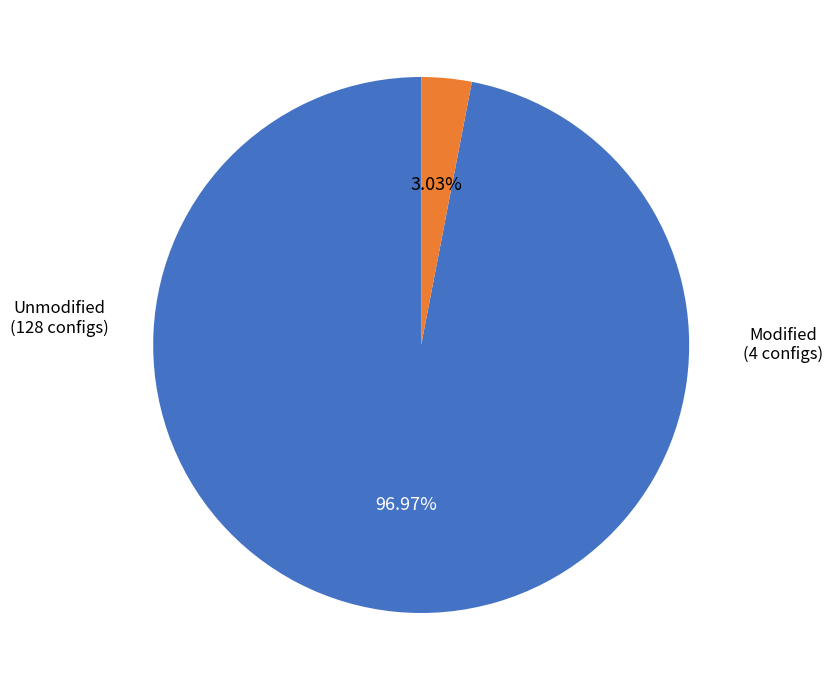

Does any single category account for the majority?

Yes